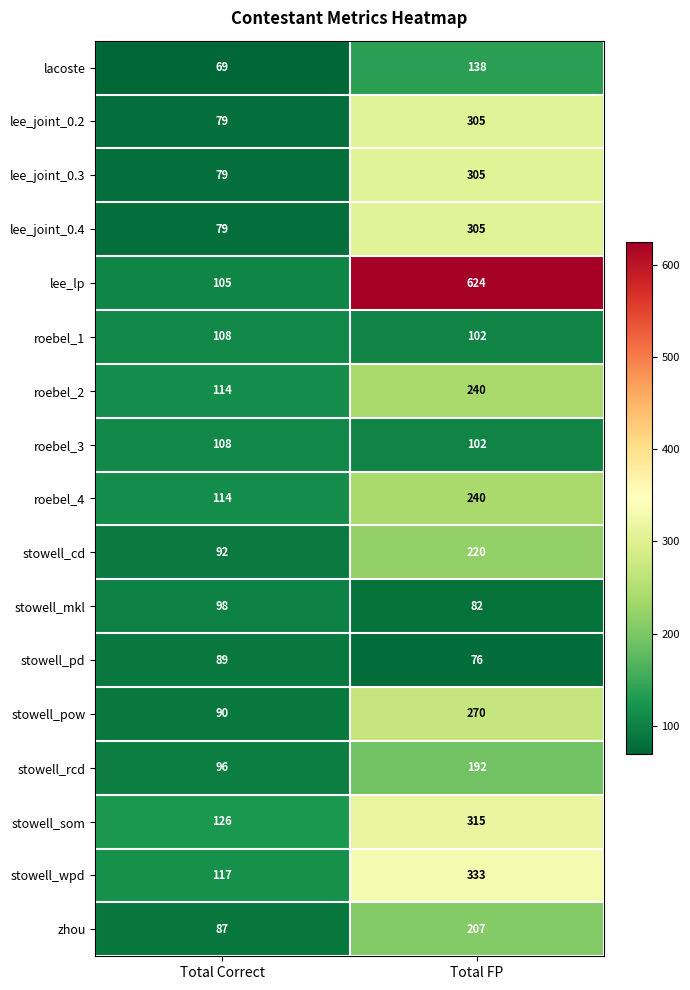

What is the sum of the zhou values at Total FP and Total Correct?

294